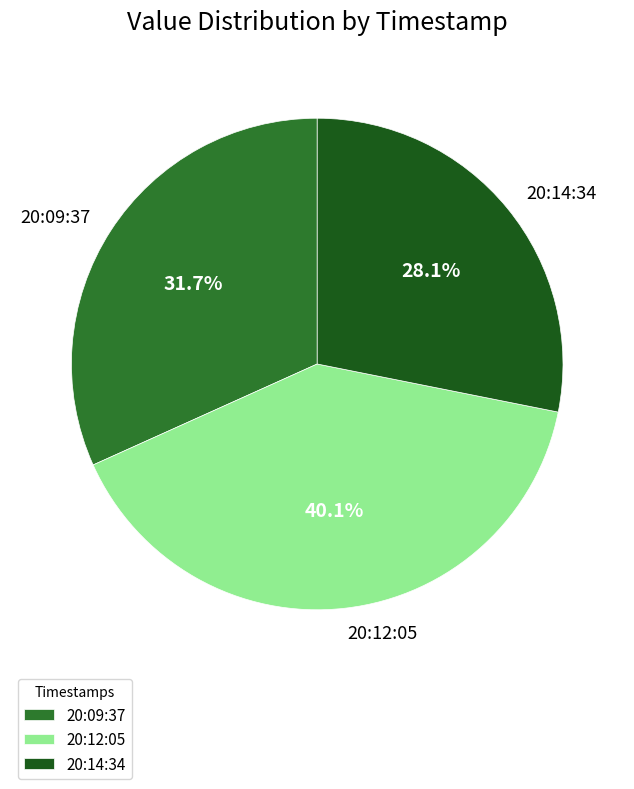

How much of the chart is everything except 20:14:34?

71.9%